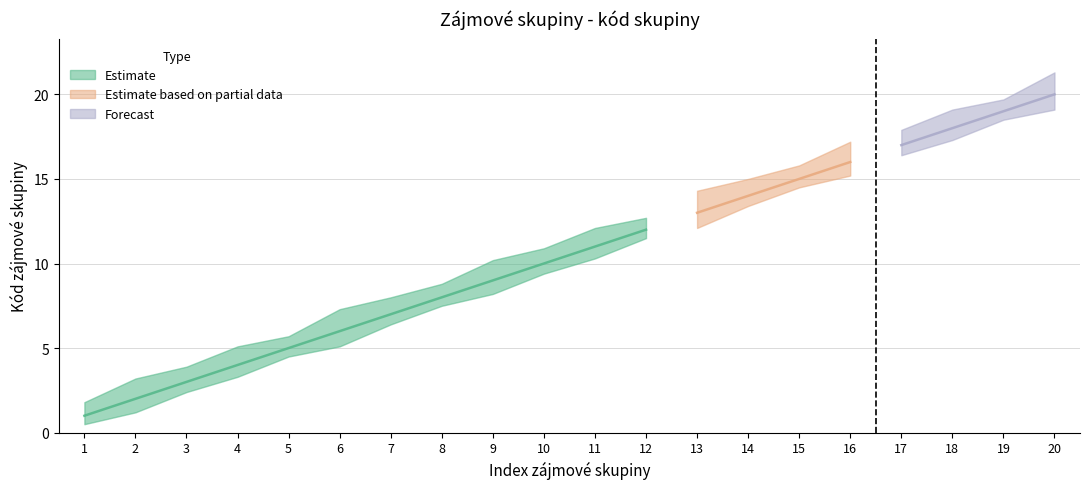

True or false: the data has more than 2 interior local peaks.

False